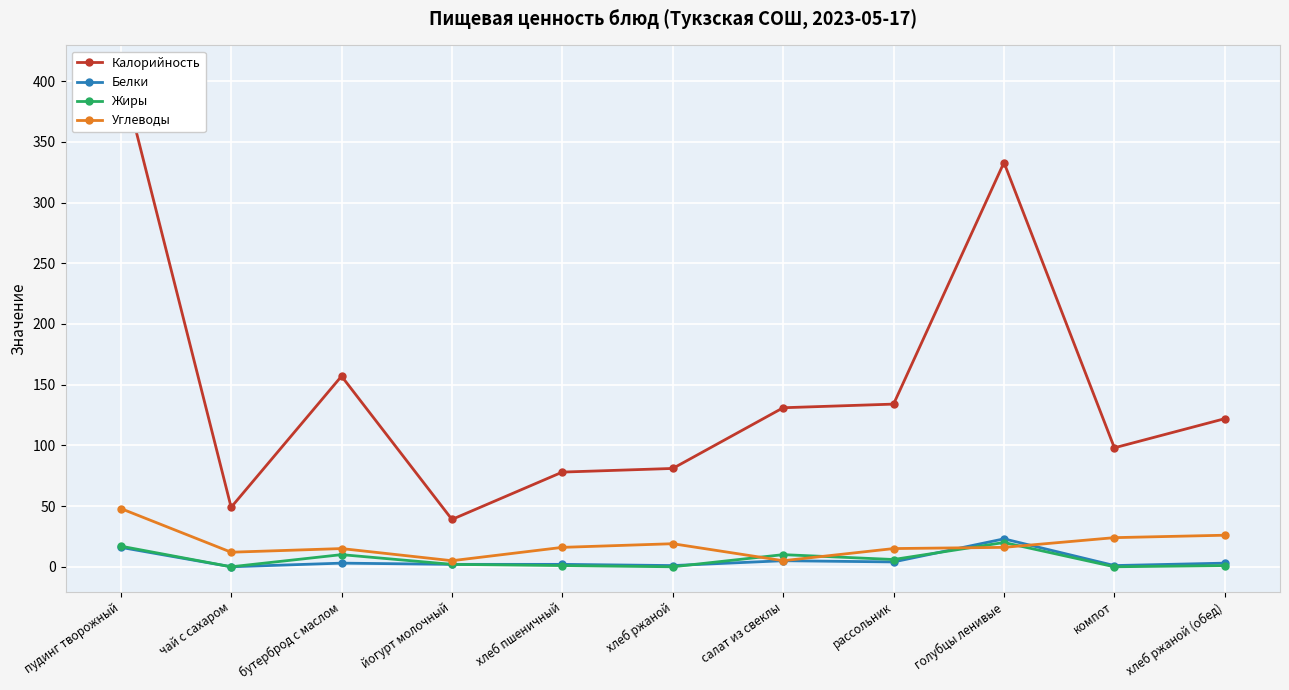

At which category does the chart reach its peak across all series?

пудинг творожный